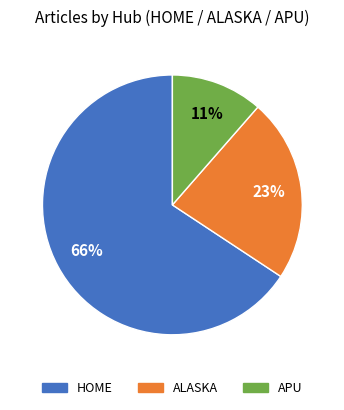

Count the number of slices in the pie.

3